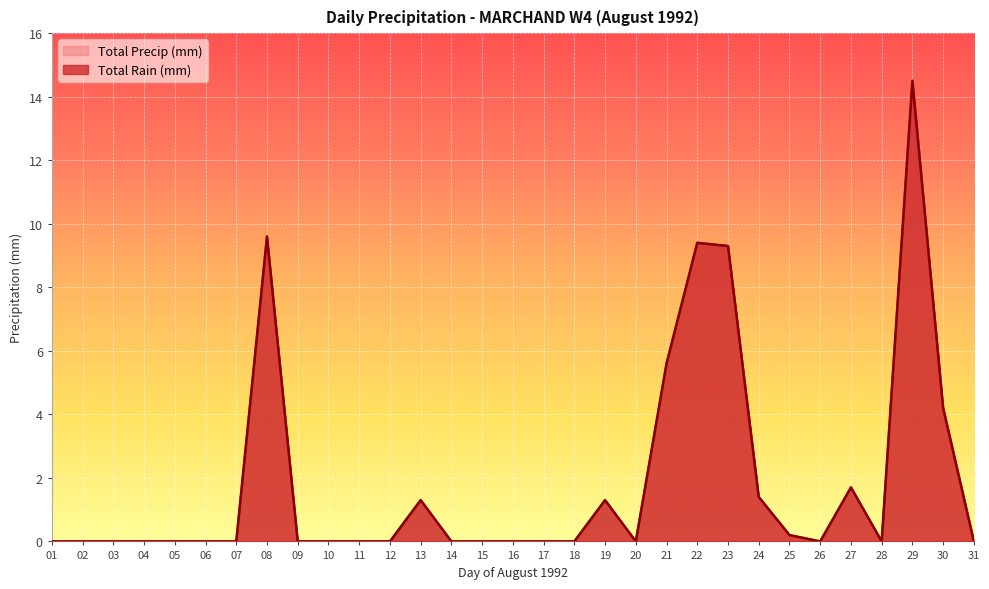

Which category has the highest value in the Total Rain (mm) series?

29